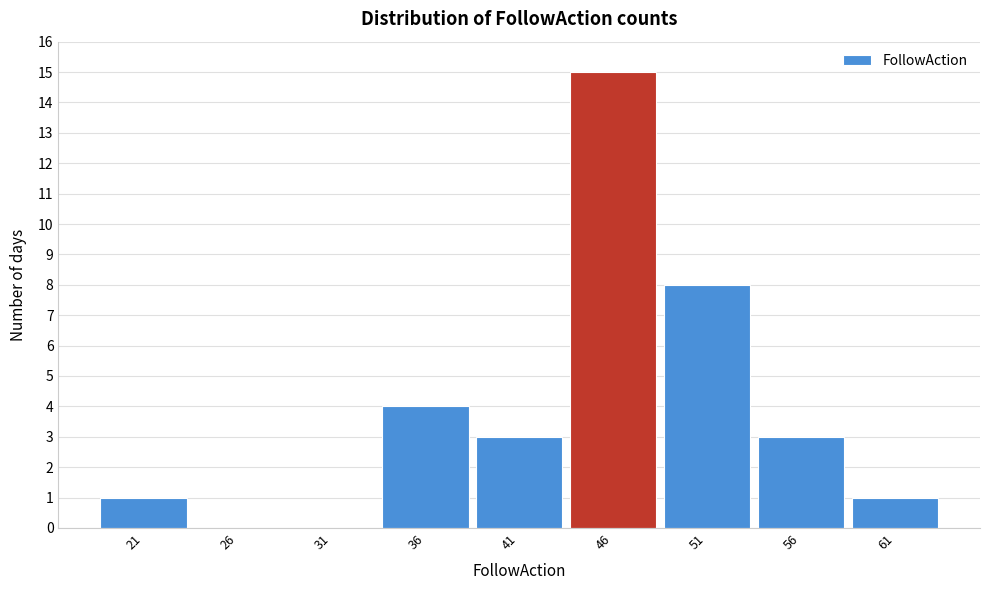

Reading left to right, list all the values displayed in this chart.

21=1	26=0	31=0	36=4	41=3	46=15	51=8	56=3	61=1